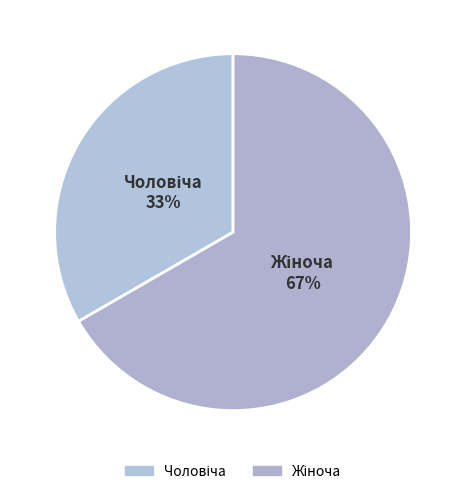

Combined, do Чоловіча and Жіноча account for over 50%?

Yes